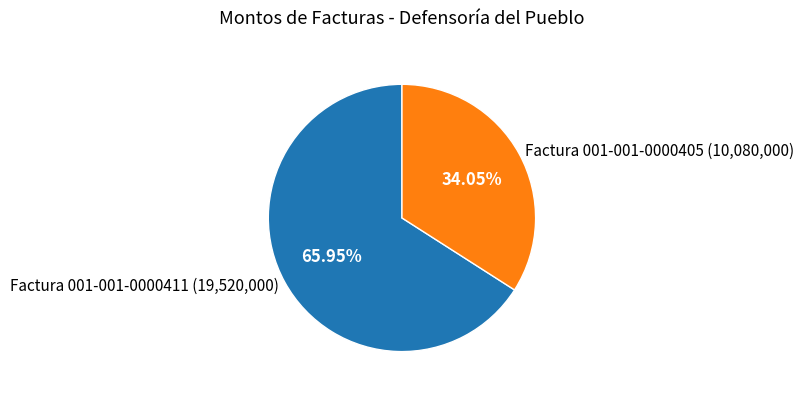

Combined, do Factura 001-001-0000411 (19,520,000) and Factura 001-001-0000405 (10,080,000) account for over 50%?

Yes